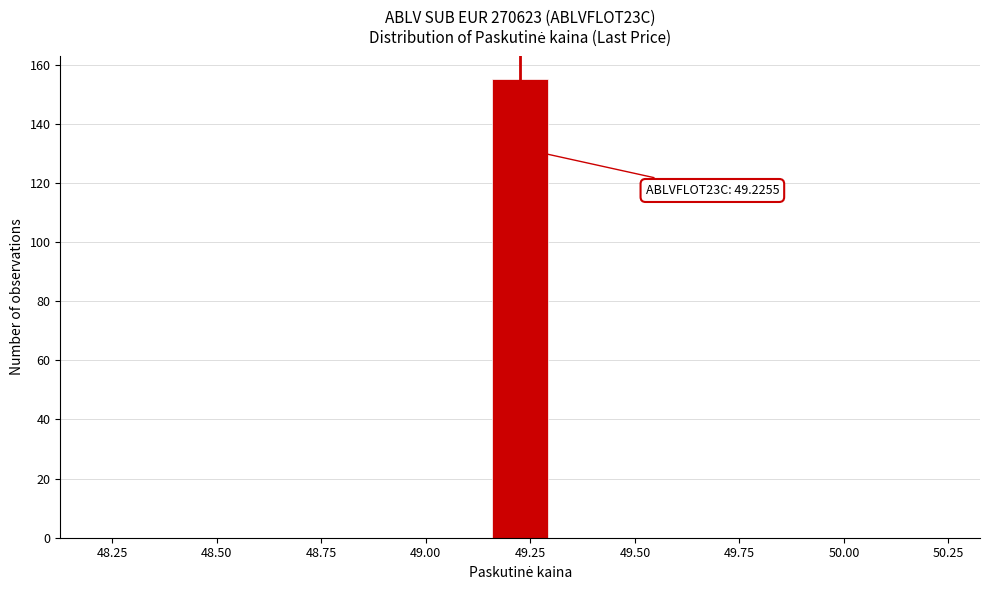

Around what value on the x-axis is the tallest bar? Give the approximate position of its centre, as read against the axis.

49.25